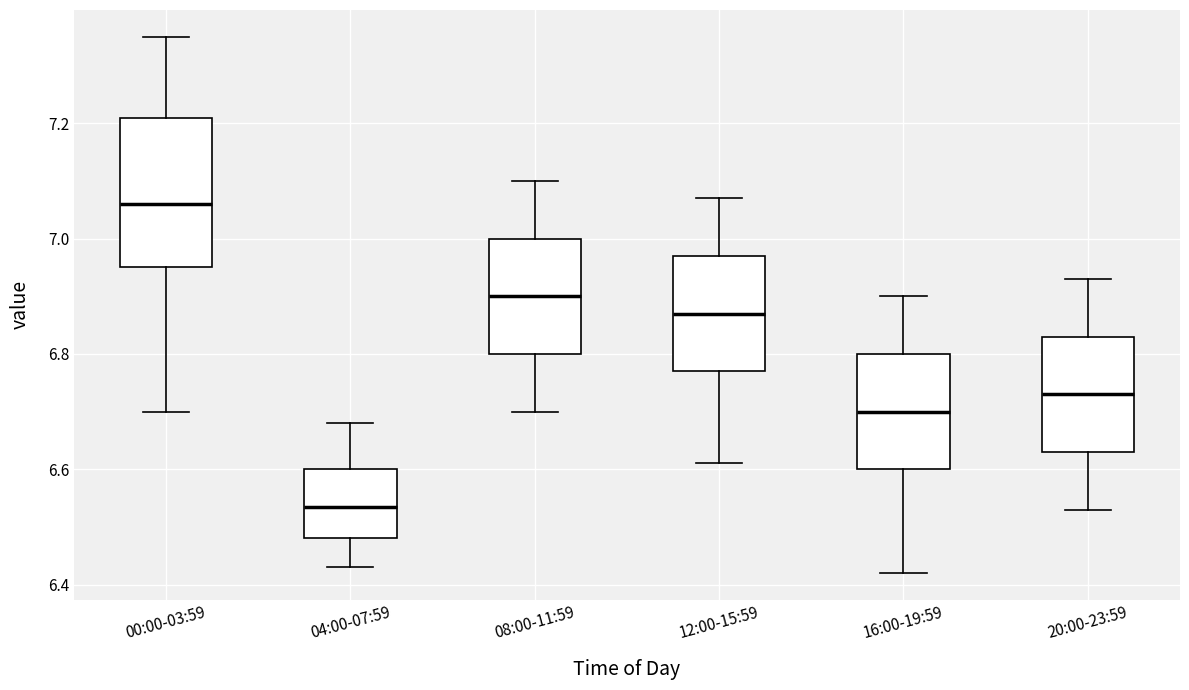

Which box's median line is the lowest?

04:00-07:59